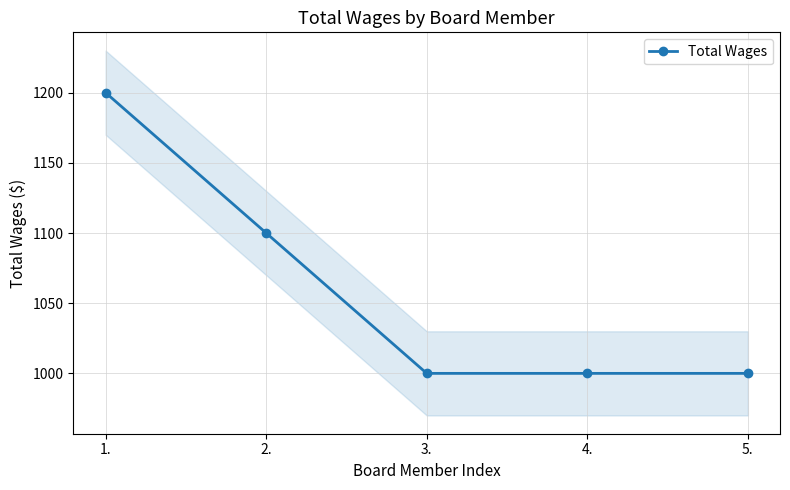

What is the ratio of the value at 4. to the value at 5.?

1.0